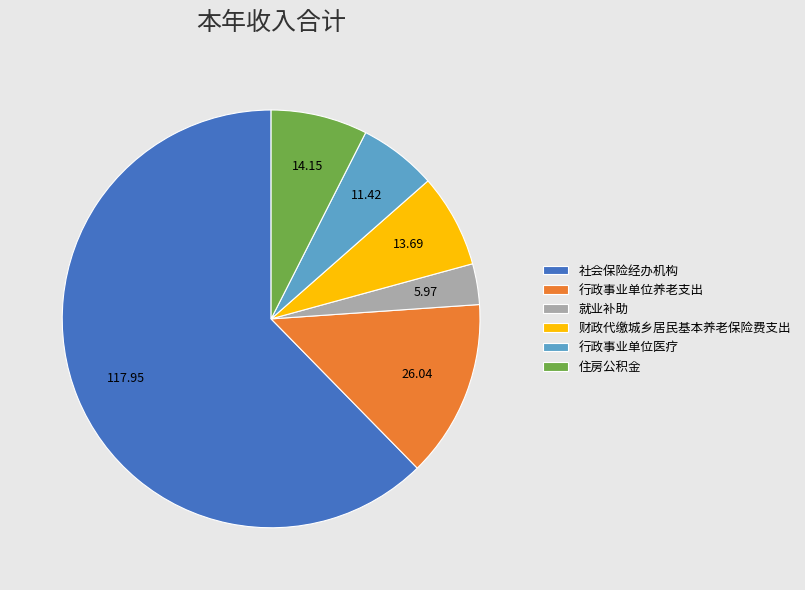

What is the smallest slice in the pie chart?

就业补助